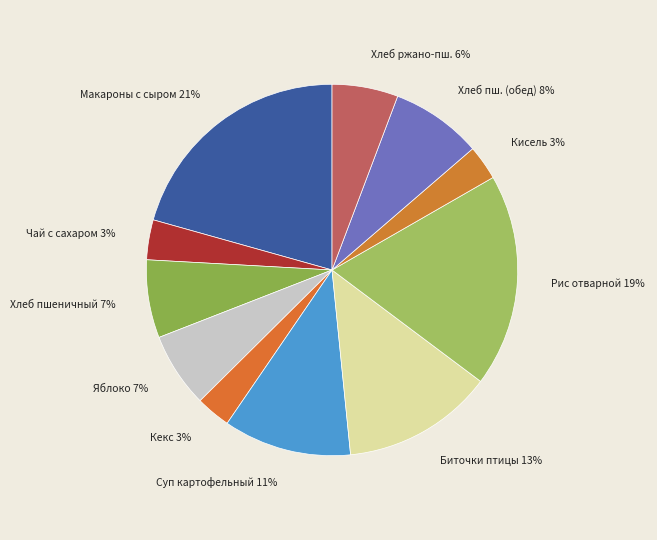

Which category has the biggest portion of the pie?

Макароны с сыром